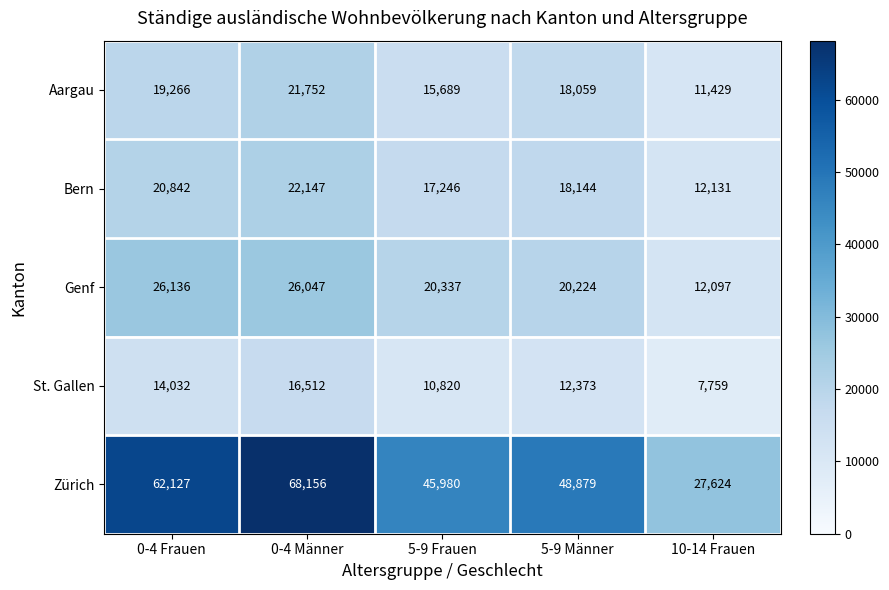

Which series changed the most between 5-9 Männer and 10-14 Frauen?

Zürich